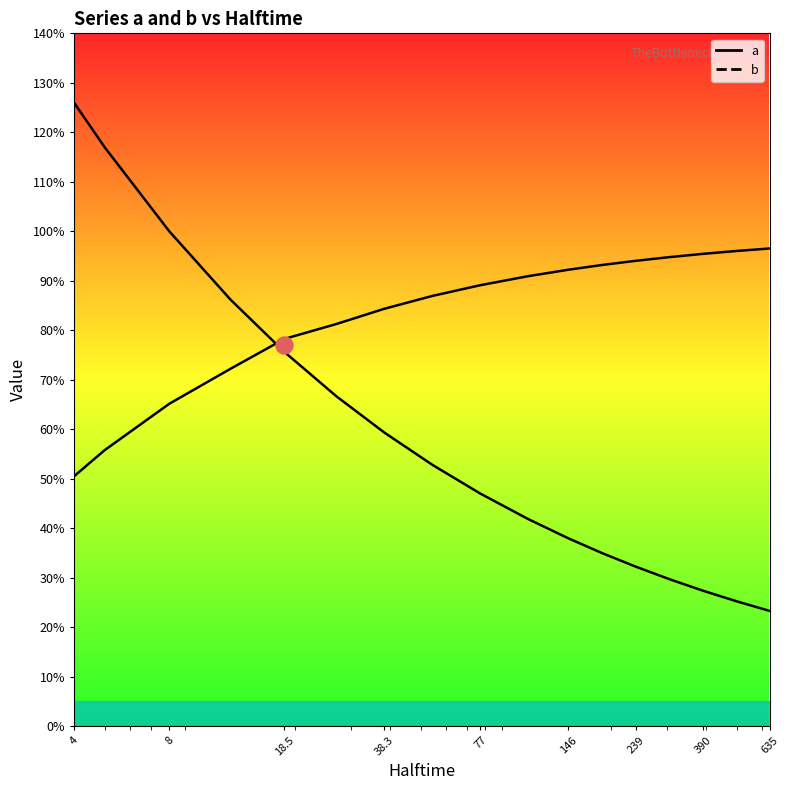

At how many categories does at least one series exceed 0?

17